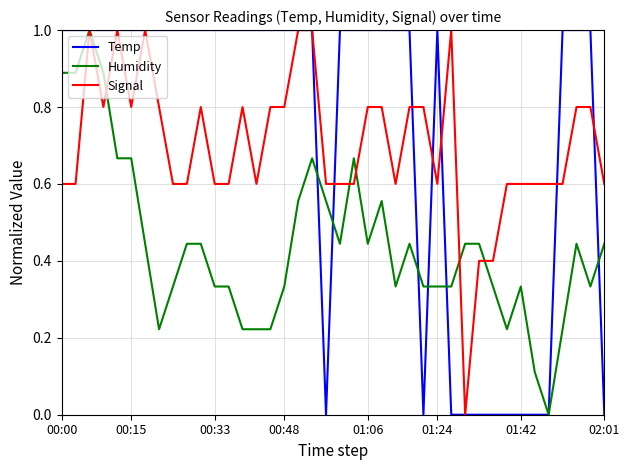

What is the maximum value shown in the chart?

1.0